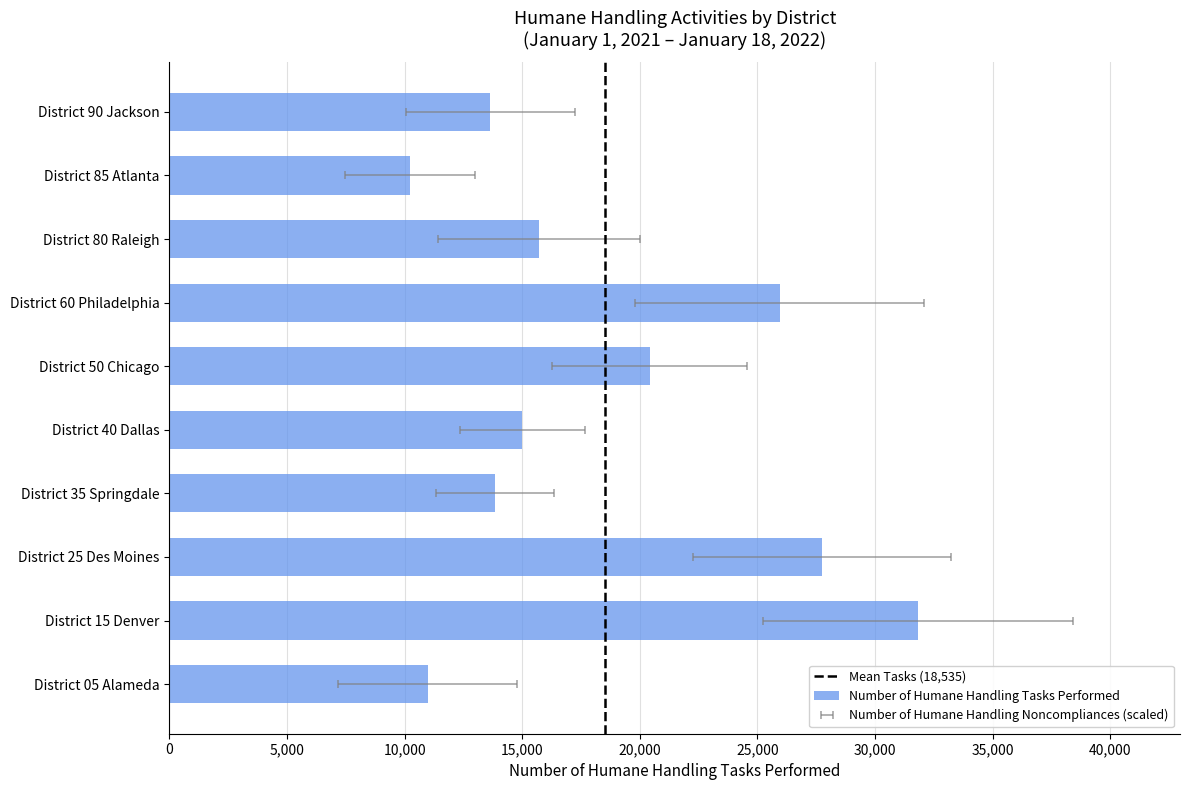

Reading left to right, transcribe all the data shown in this chart.

District 05 Alameda=10980	District 15 Denver=31830	District 25 Des Moines=27746	District 35 Springdale=13843	District 40 Dallas=14999	District 50 Chicago=20413	District 60 Philadelphia=25955	District 80 Raleigh=15700	District 85 Atlanta=10235	District 90 Jackson=13645